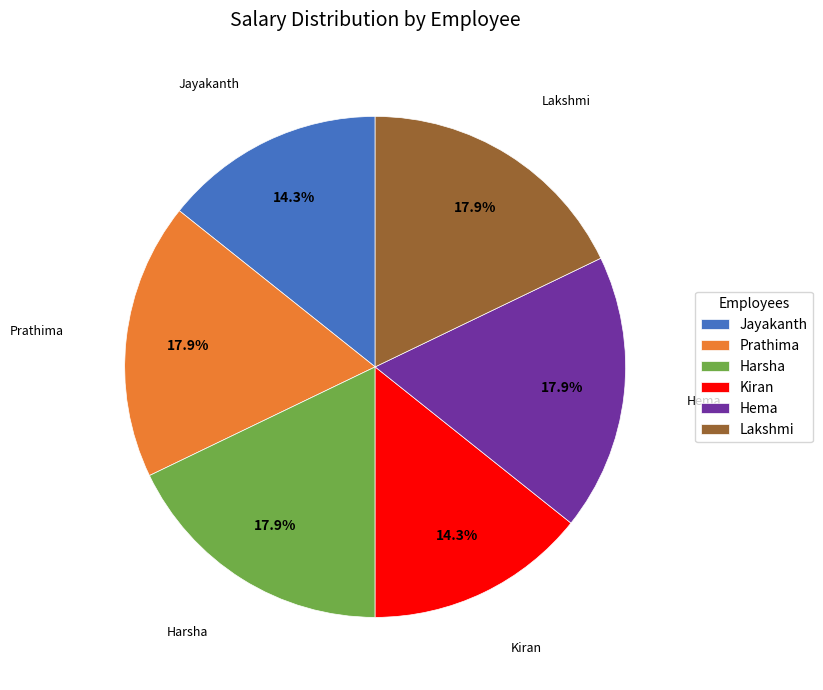

True or false: Jayakanth accounts for 23% of the total.

False